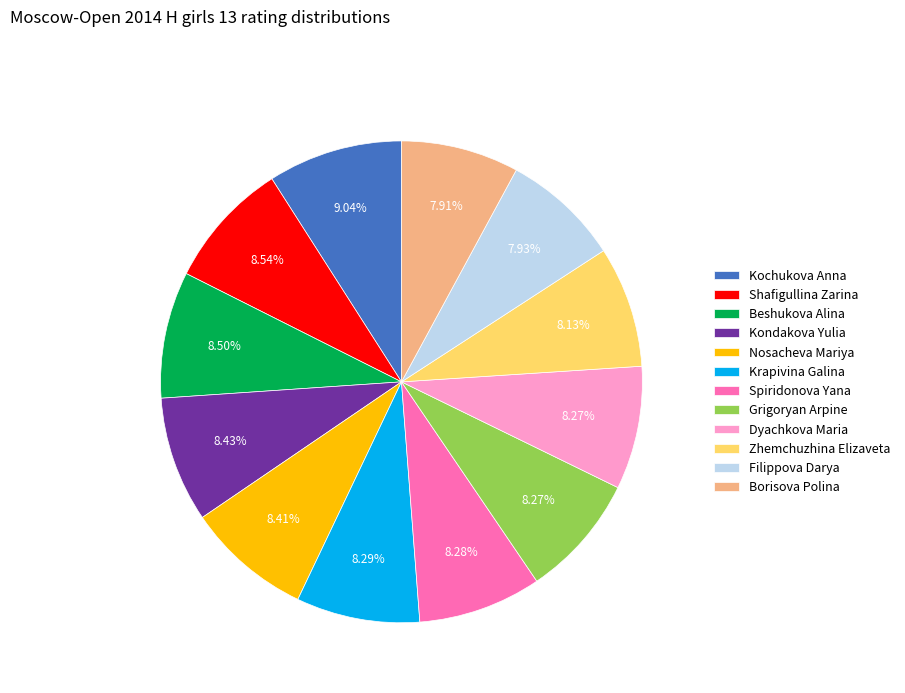

To the nearest percent, what is the difference between the Kondakova Yulia and Borisova Polina slice percentages?

1%